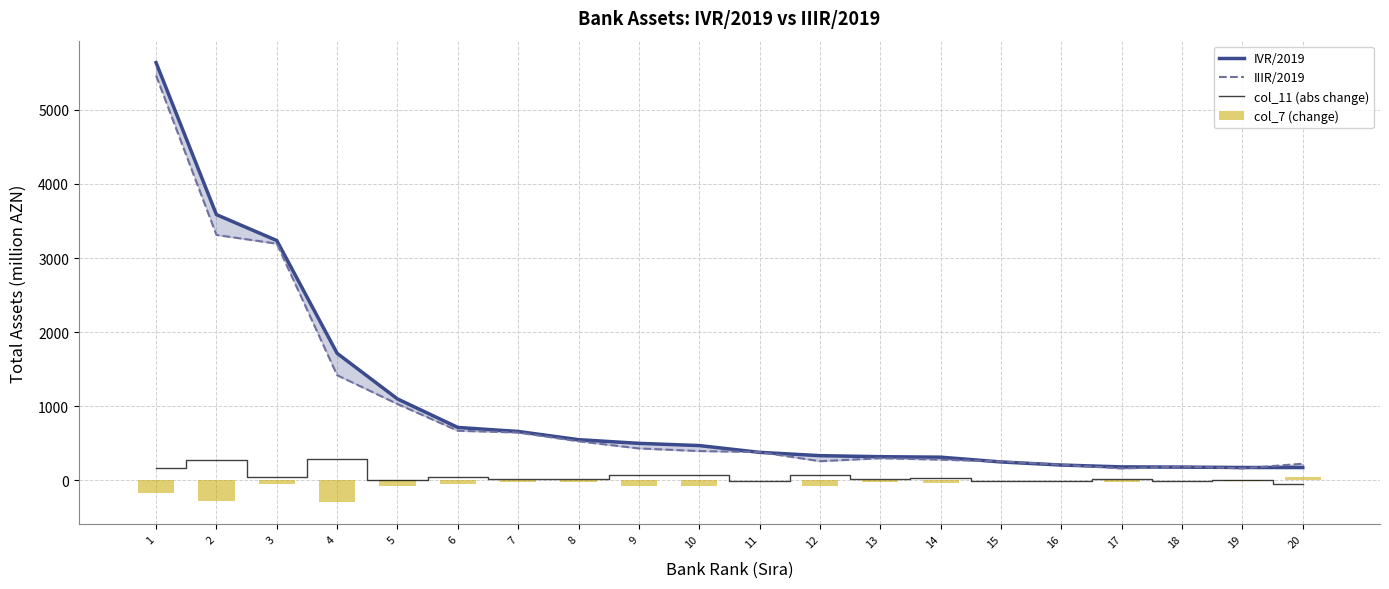

Which series has the largest total across all categories?

IVR/2019